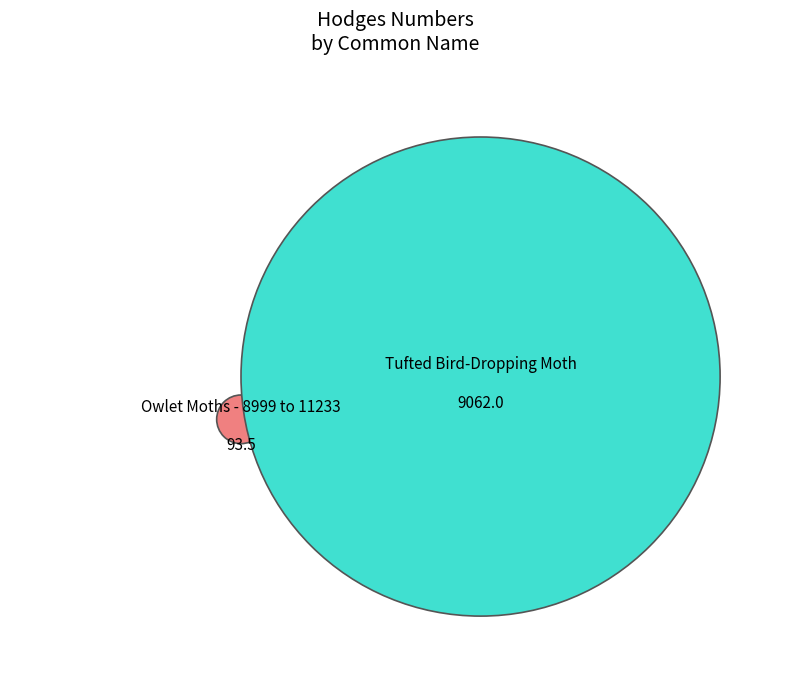

Which slice is the largest?

Tufted Bird-Dropping Moth